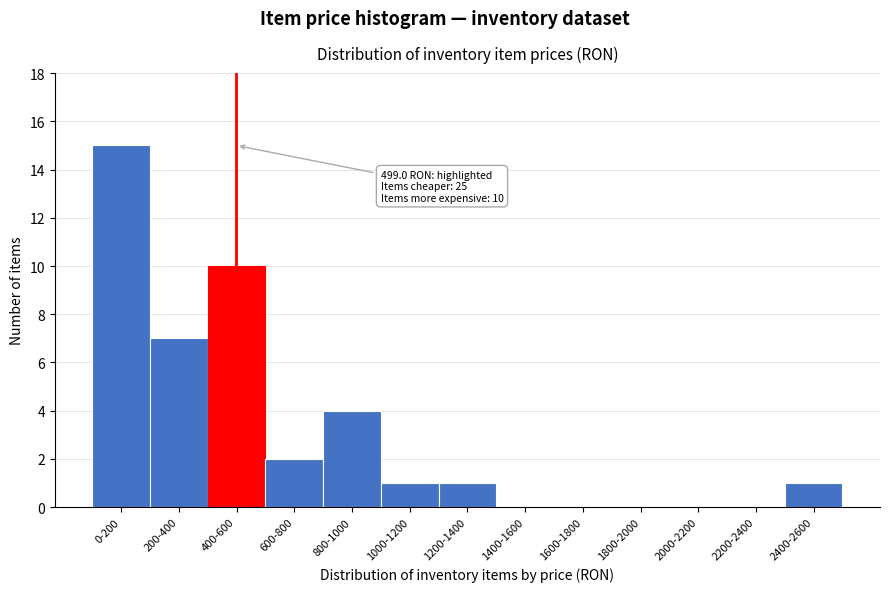

Reading left to right, list all the values displayed in this chart.

0-200=15	200-400=7	400-600=10	600-800=2	800-1000=4	1000-1200=1	1200-1400=1	1400-1600=0	1600-1800=0	1800-2000=0	2000-2200=0	2200-2400=0	2400-2600=1